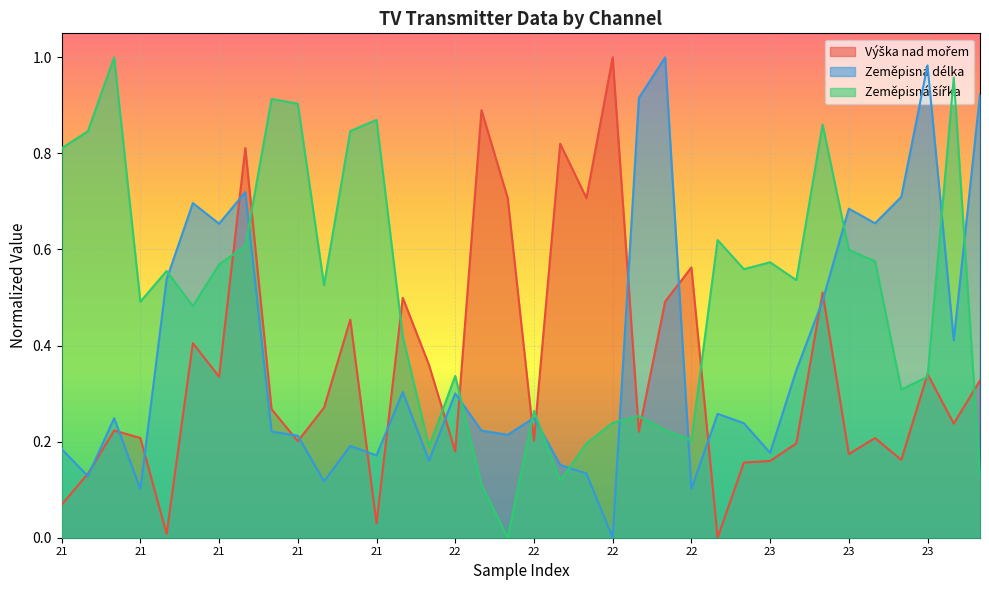

Between 21 and 23, which is larger?

23